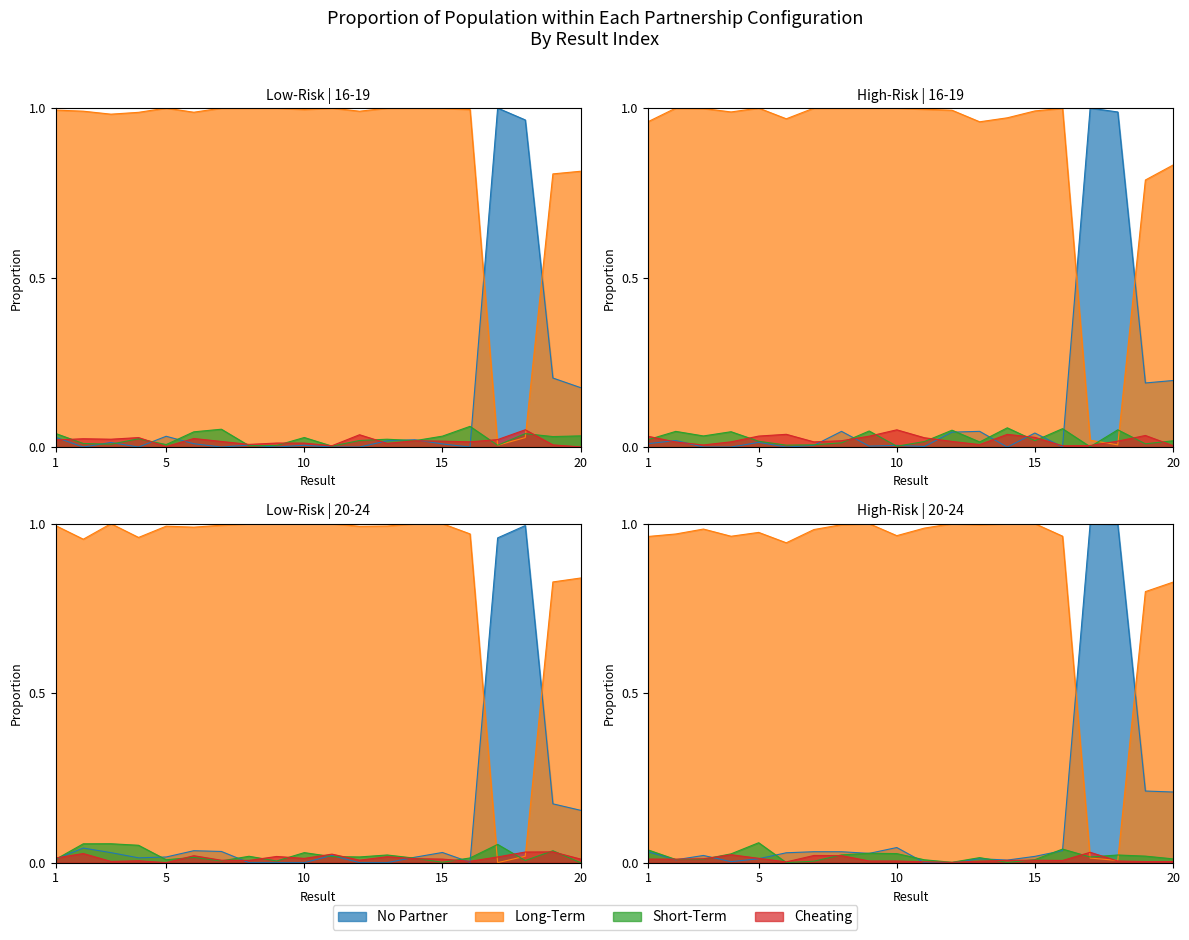

How many points are higher than both their immediate neighbors (excluding endpoints)?

2